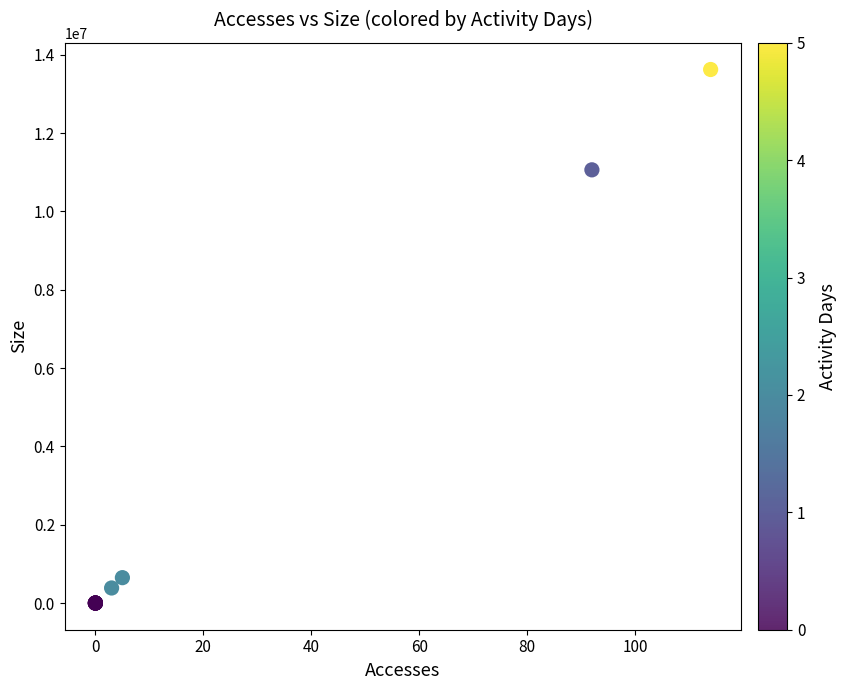

What Y value in the scatter plot is closest to 6813022?

11063654